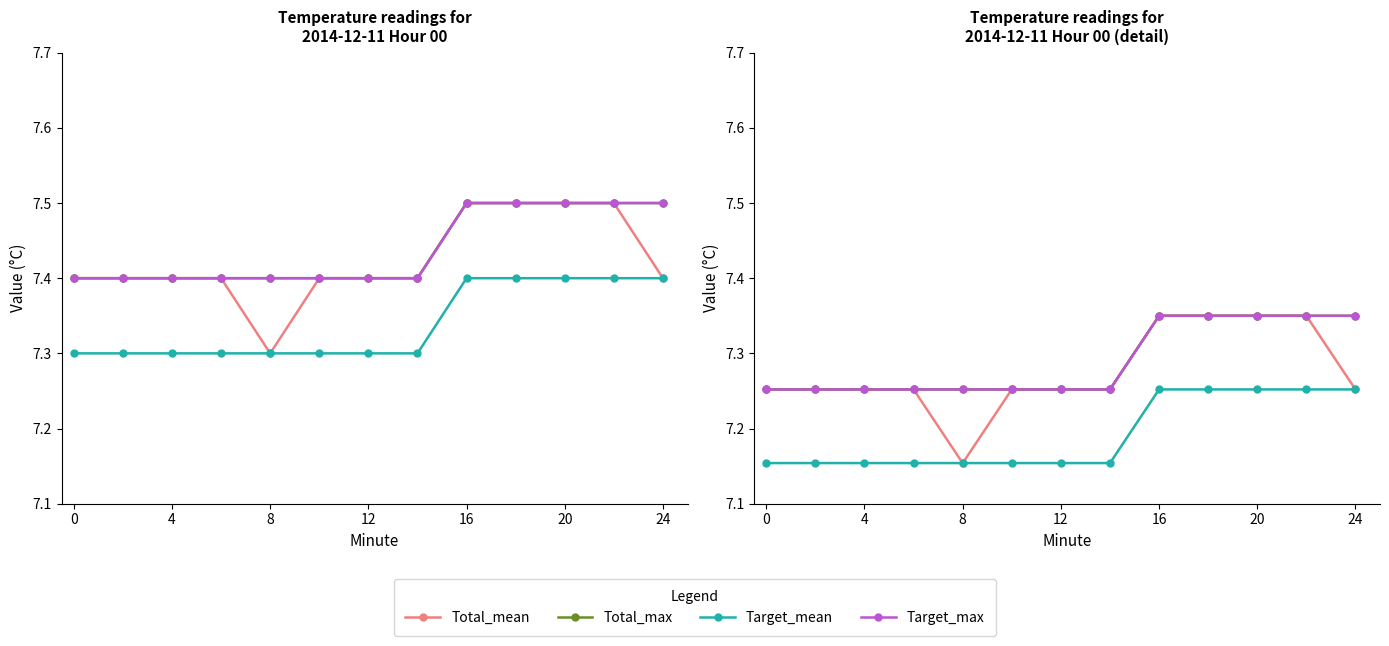

Is it true that Target_mean equals 7.2 at 0?

True